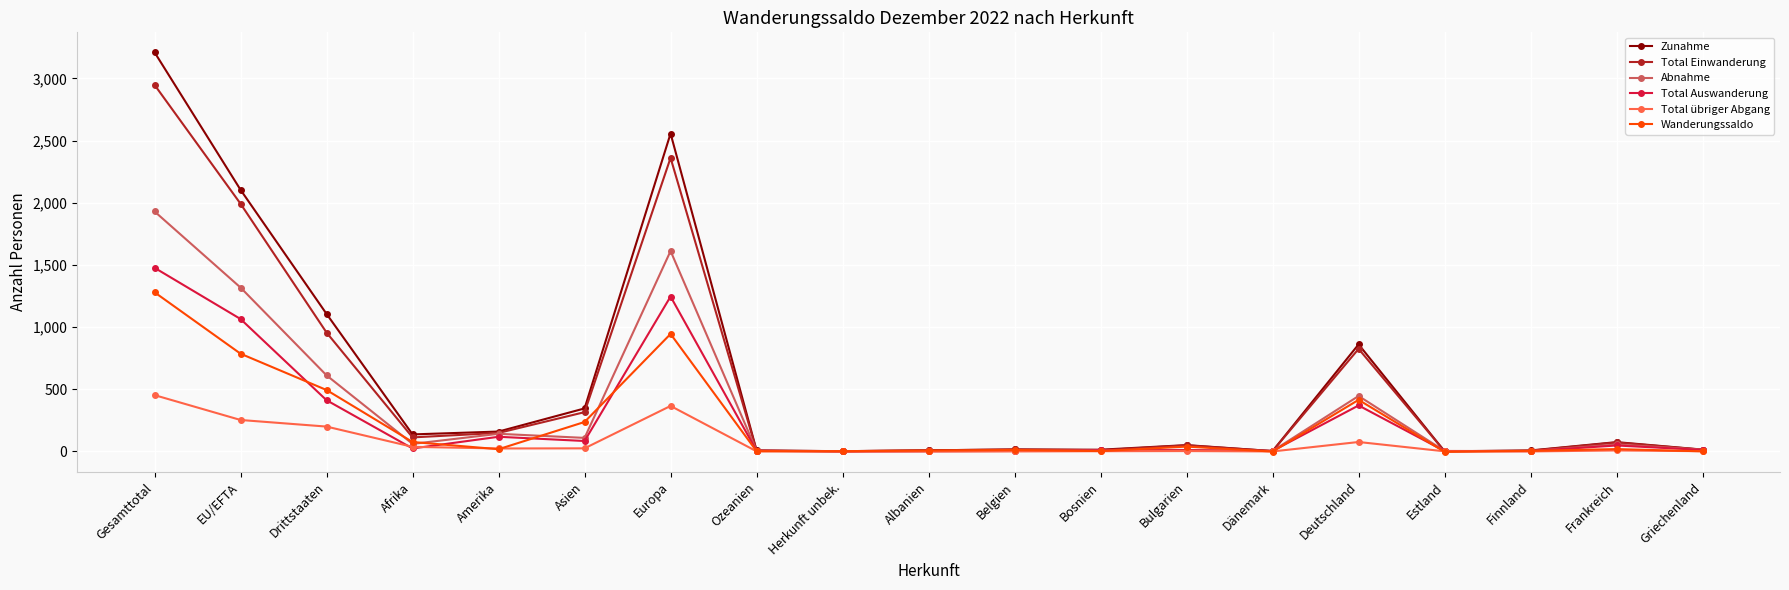

What is the greatest value displayed?

3210